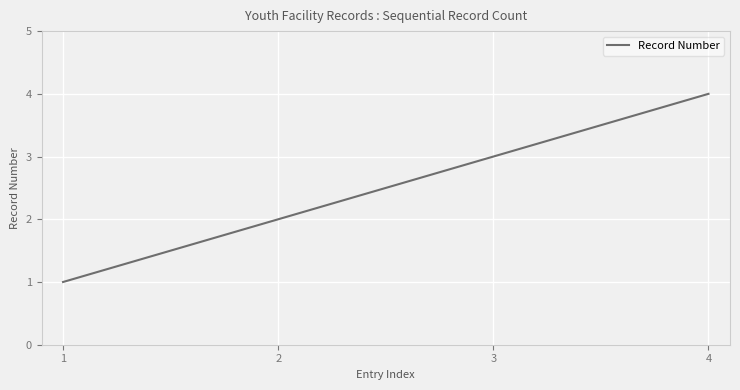

What is the difference between the maximum and minimum values?

3.0